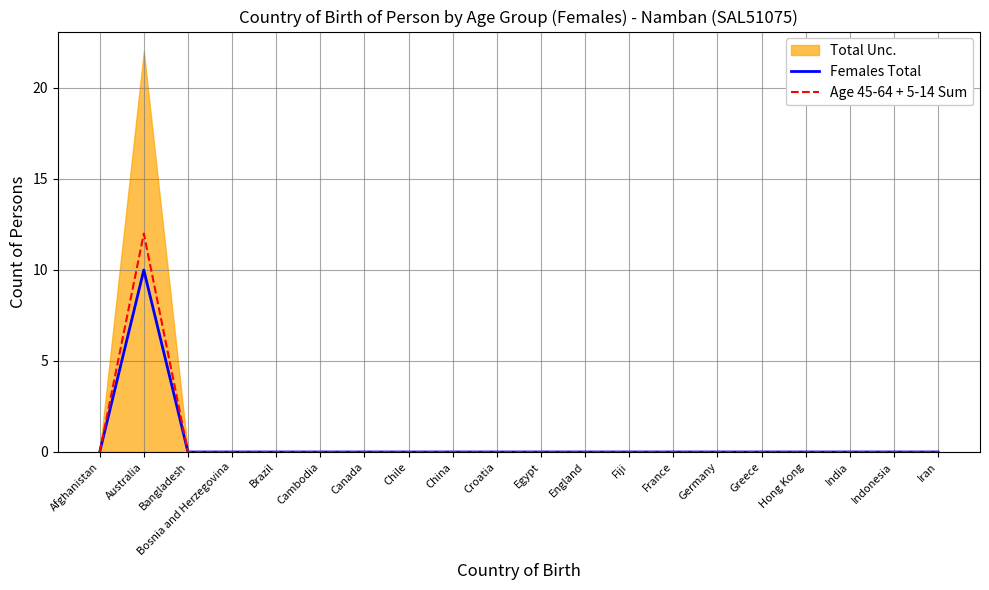

Rank the series by their maximum value, from highest to lowest.

Age 45-64 + 5-14 Sum, Females Total